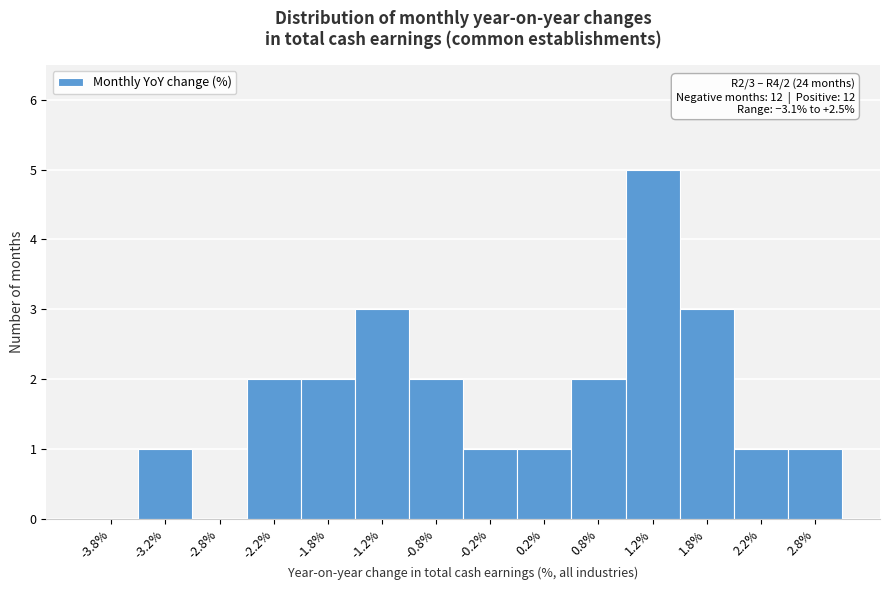

Which range on the x-axis has the tallest bar?

1.0 to 1.5